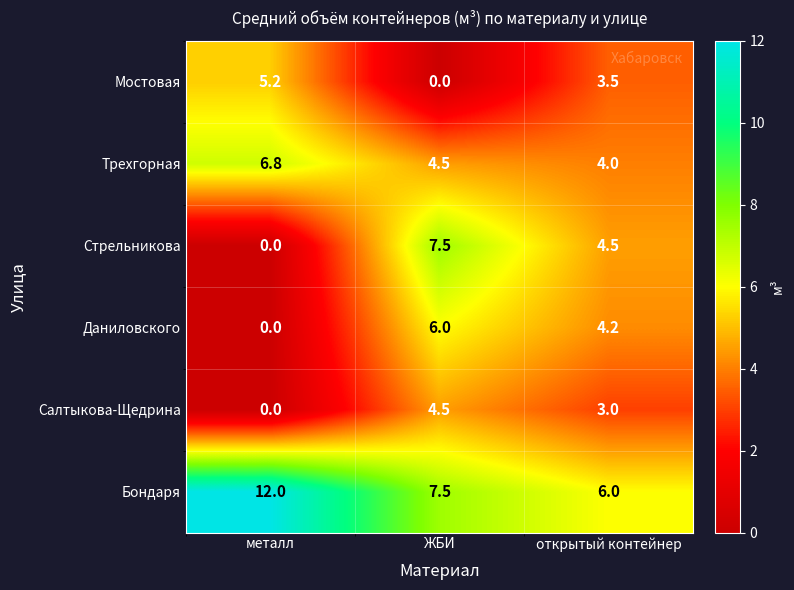

Between металл and открытый контейнер, which series saw the biggest shift?

Бондаря